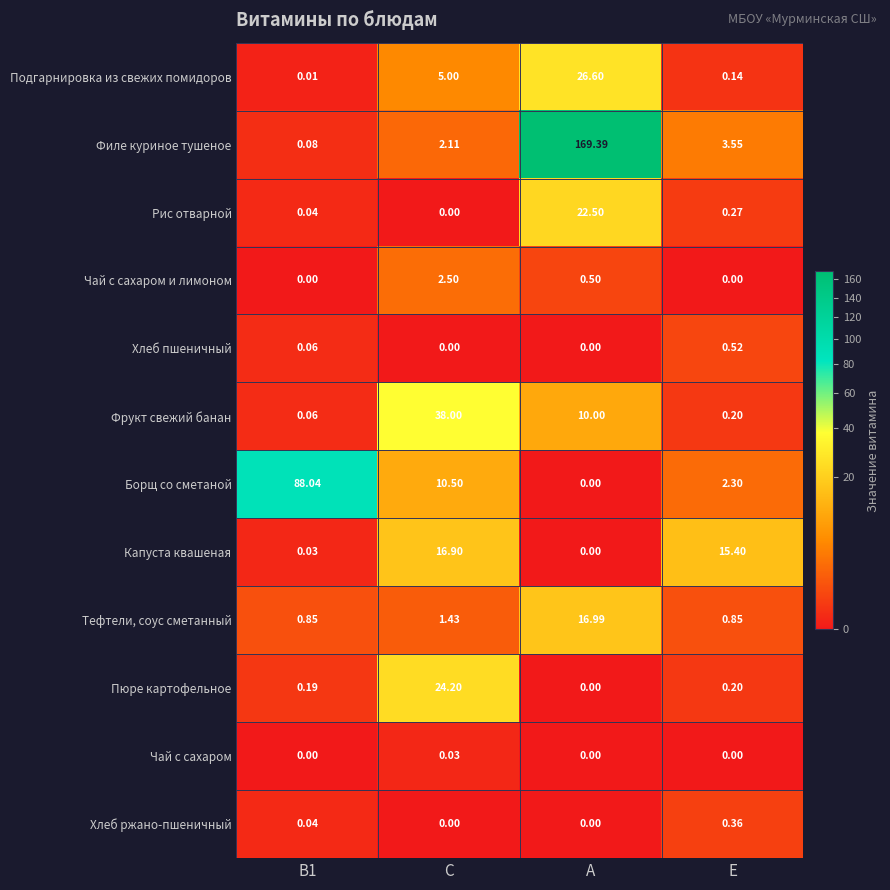

List the series in order of their peak value, highest first.

Филе куриное тушеное, Борщ со сметаной, Фрукт свежий банан, Подгарнировка из свежих помидоров, Пюре картофельное, Рис отварной, Тефтели, соус сметанный, Капуста квашеная, Чай с сахаром и лимоном, Хлеб пшеничный, Хлеб ржано-пшеничный, Чай с сахаром